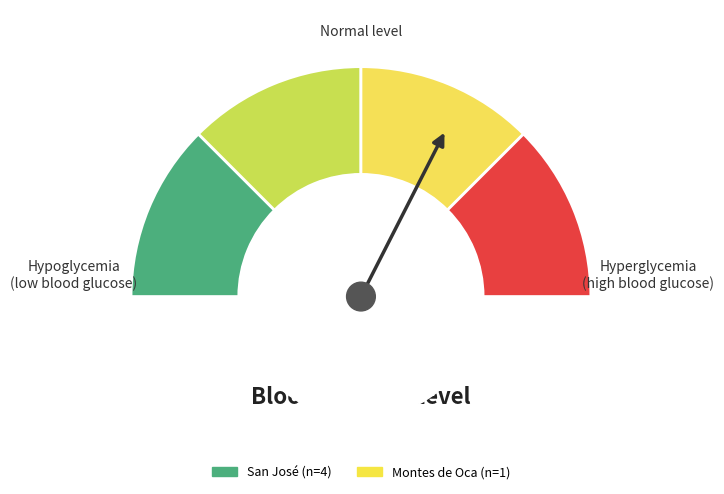

Rank the categories by value from lowest to highest.

San José, Montes de Oca, San José, San José, San José